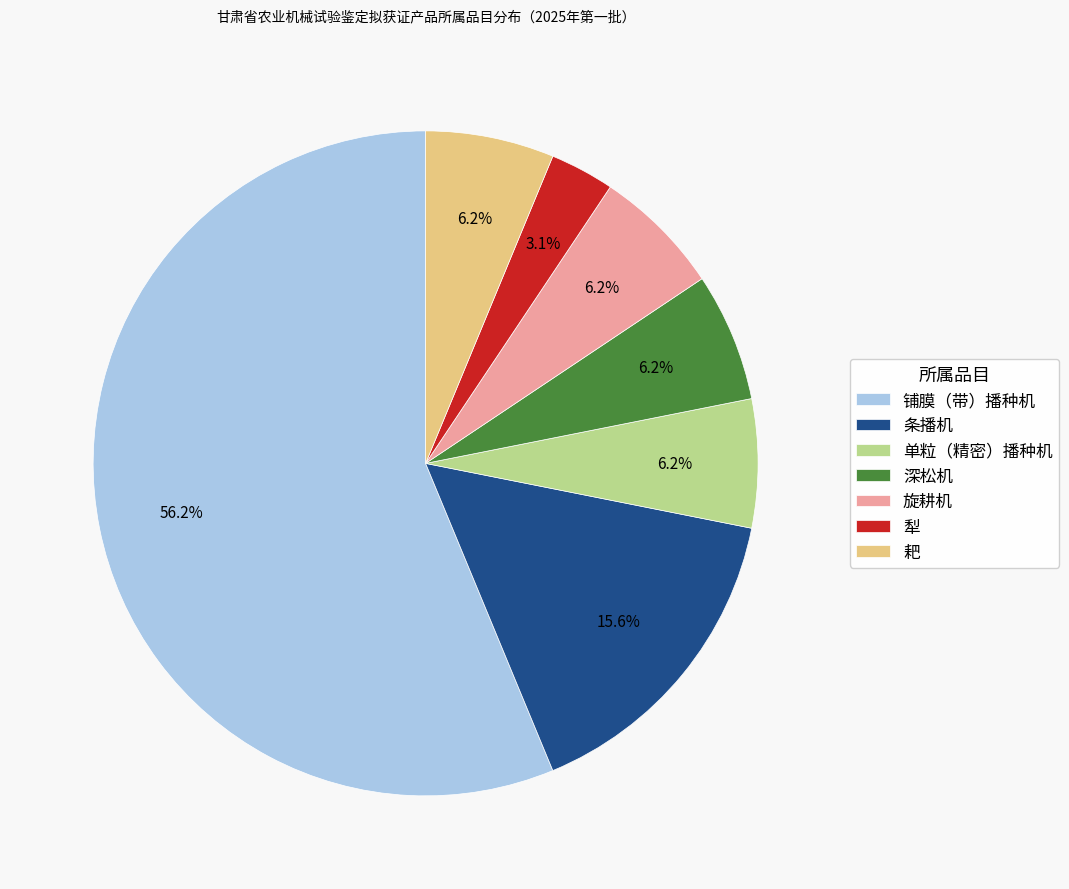

Combined, do 单粒（精密）播种机 and 耙 account for over 50%?

No